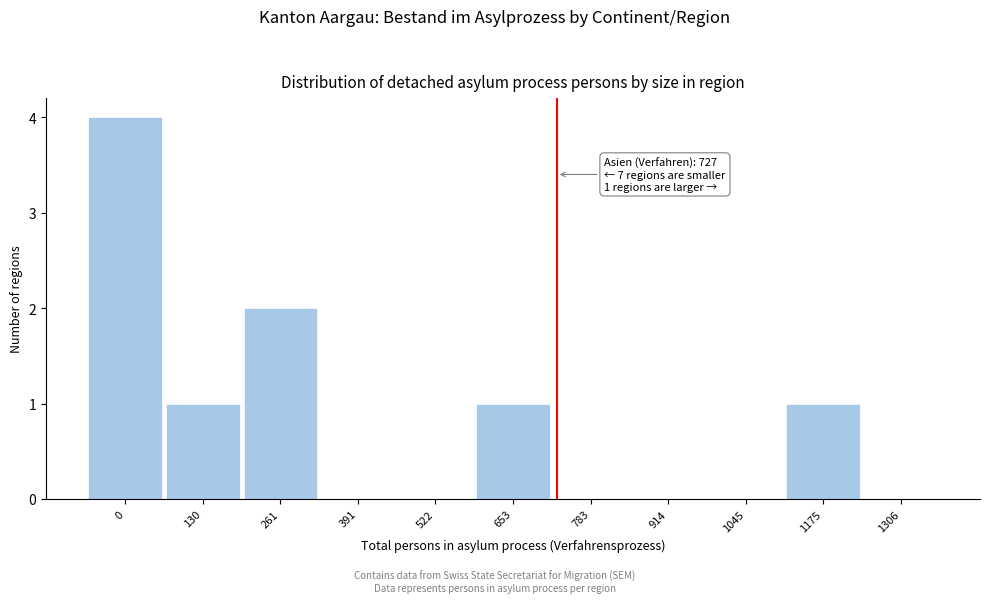

Reading left to right, list all the values displayed in this chart.

0=4	130=1	261=2	391=0	522=0	653=1	783=0	914=0	1045=0	1175=1	1306=0